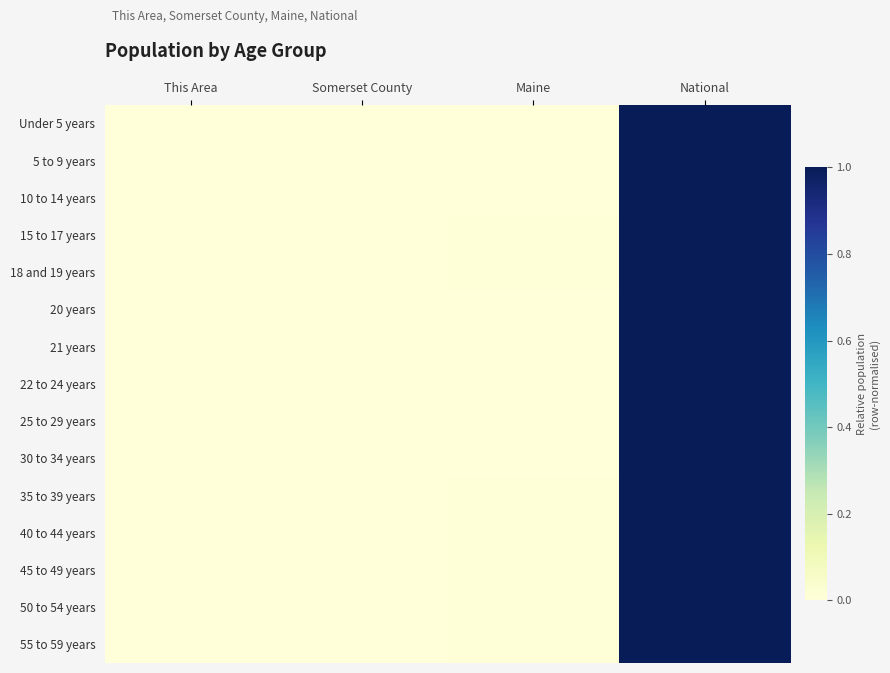

At which category does the chart reach its peak across all series?

National